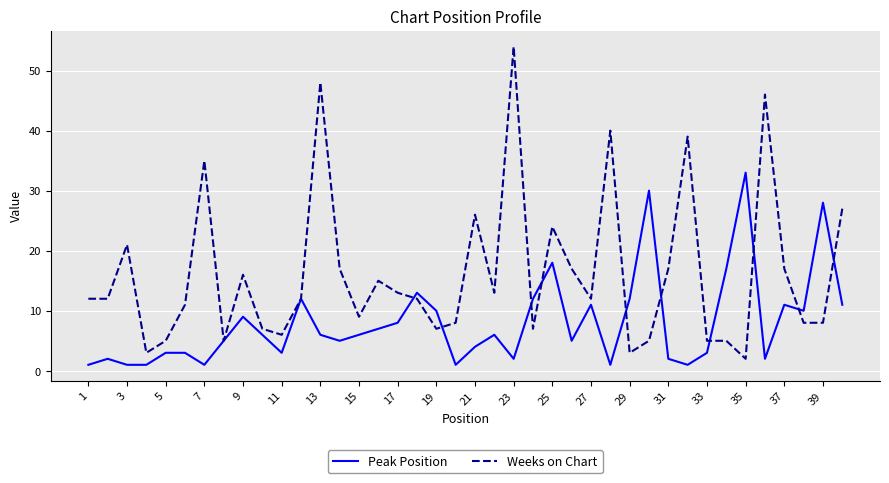

Which series has the largest total across all categories?

Weeks on Chart